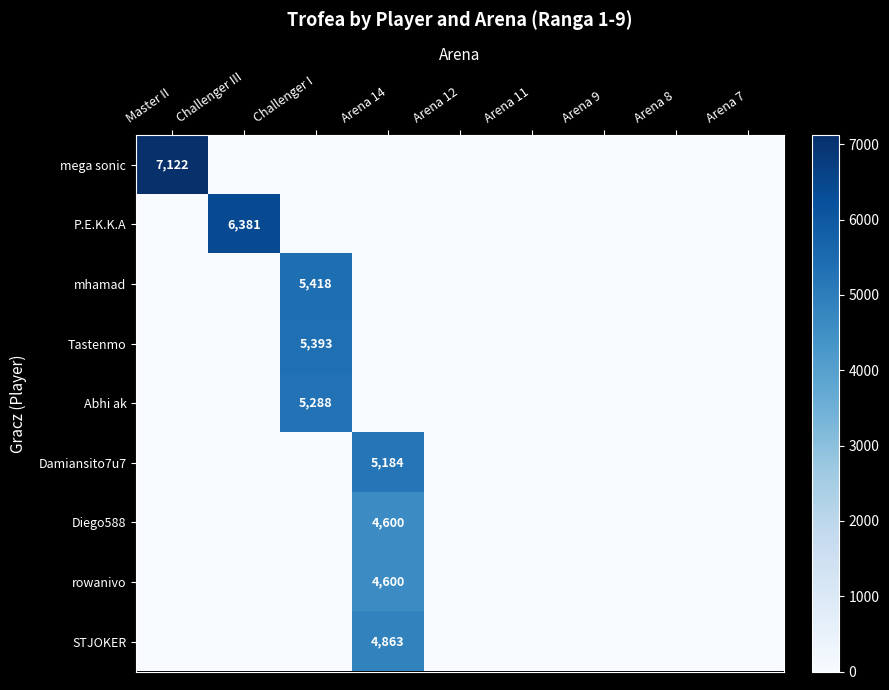

Which series has the largest total across all categories?

mega sonic